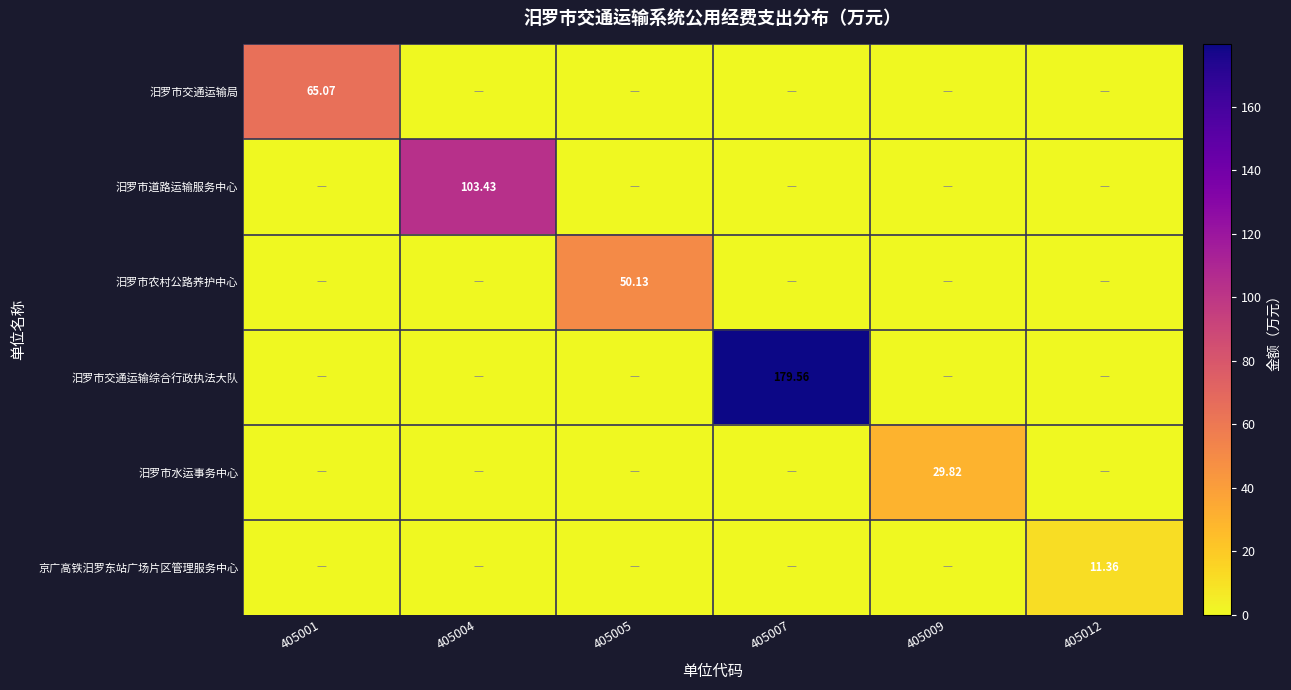

Which series has the largest total across all categories?

汨罗市交通运输综合行政执法大队